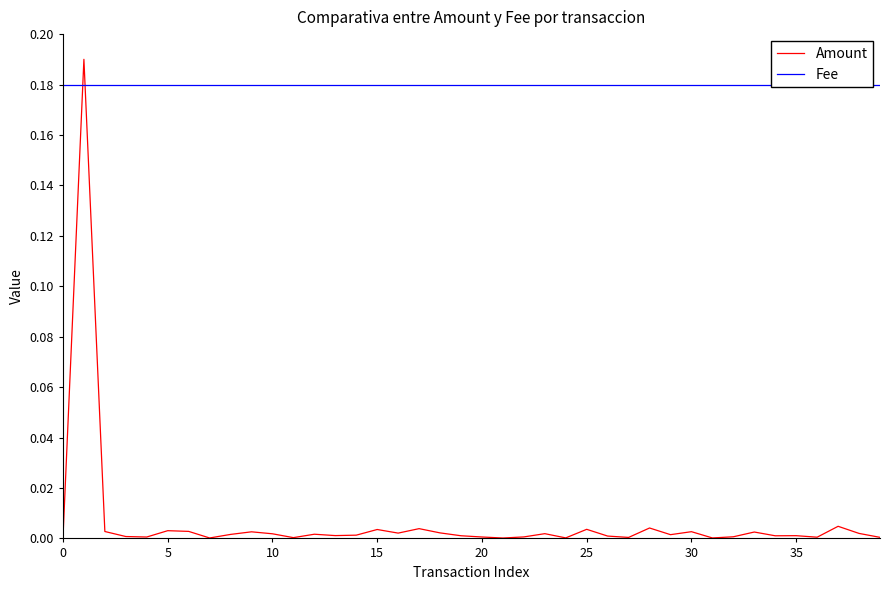

List the series in order of their overall mean, highest first.

Fee, Amount